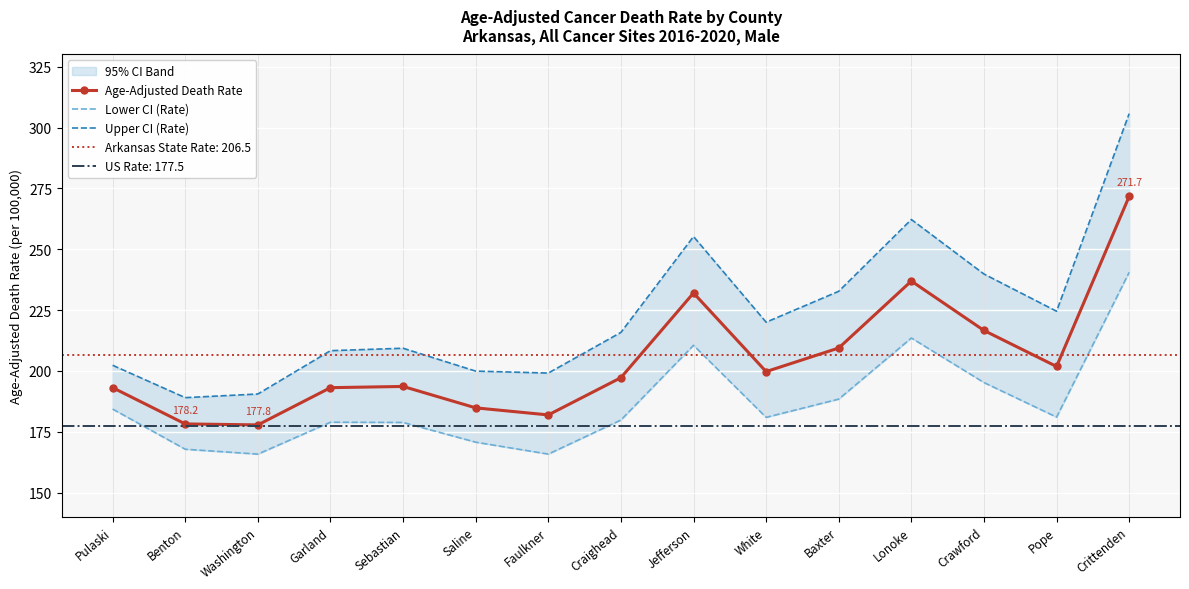

True or false: Lower CI (Rate) and Age-Adjusted Death Rate cross at least once.

False